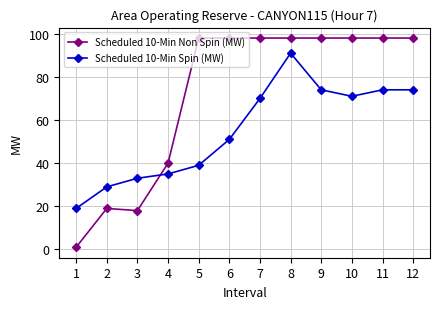

Which series has the largest total across all categories?

Scheduled 10-Min Non Spin (MW)